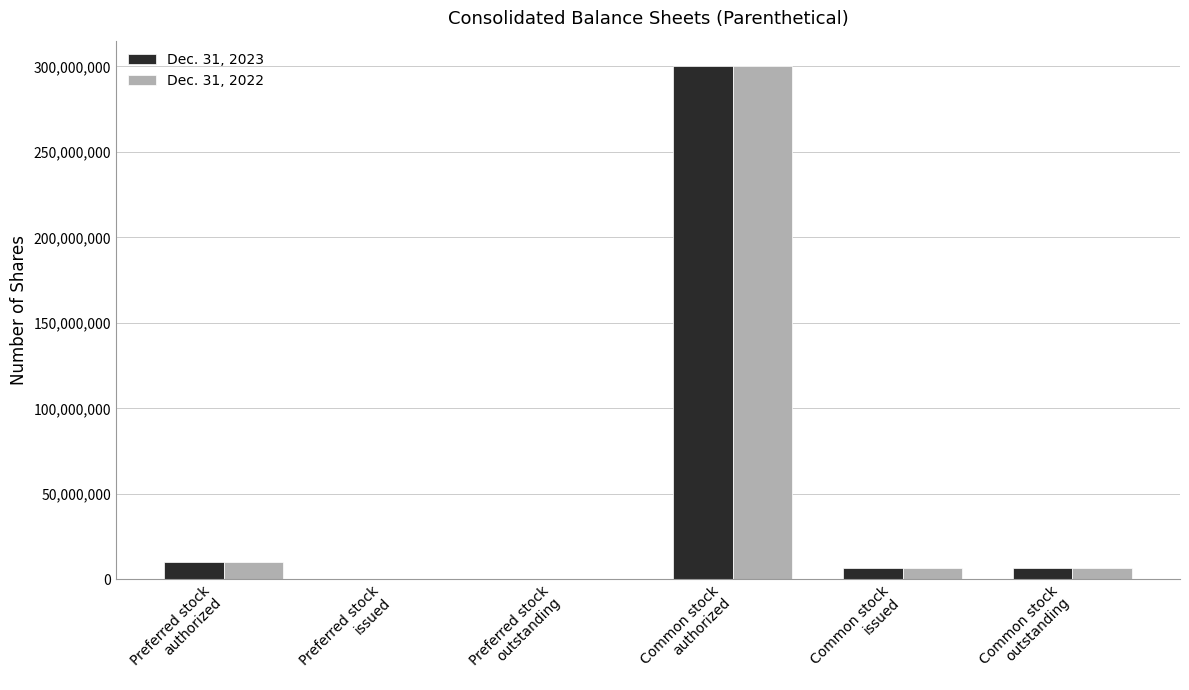

What is the sum of the Dec. 31, 2022 values at Common stock
issued and Preferred stock
issued?

6503913